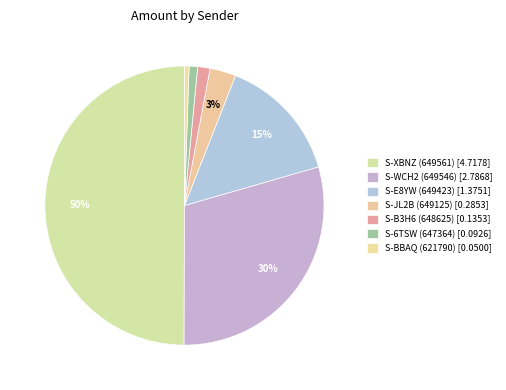

What is the total percentage of S-BBAQ (621790) and S-6TSW (647364)?

1.5%